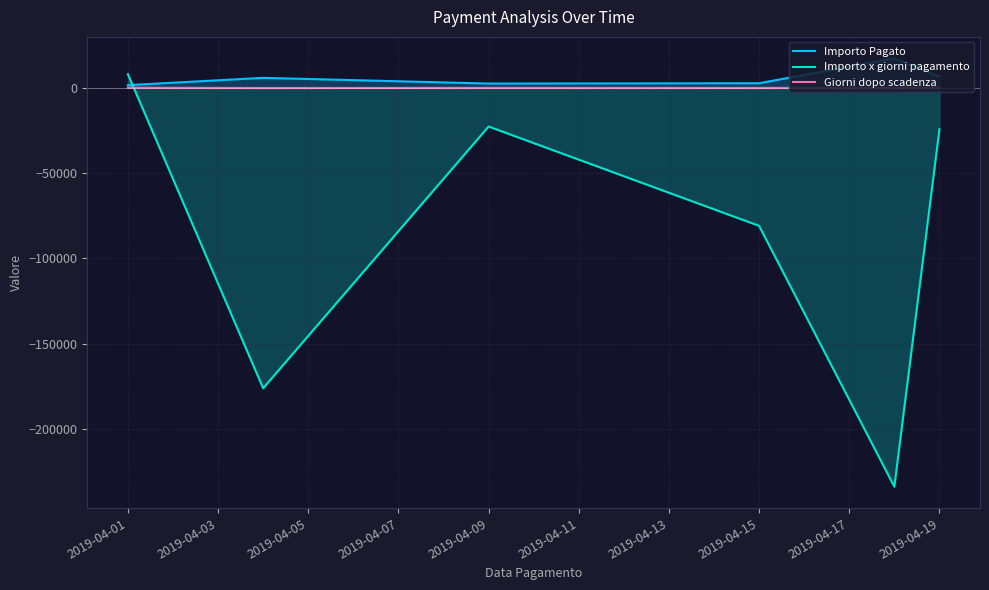

What is the difference between the maximum and minimum values in the Importo Pagato series?

15733.0